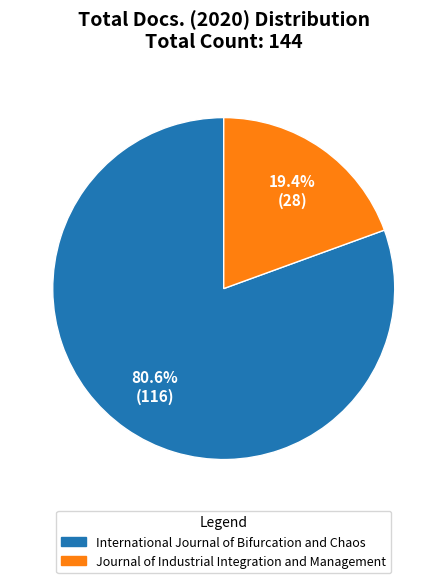

To the nearest percent, what is the average slice percentage?

50%